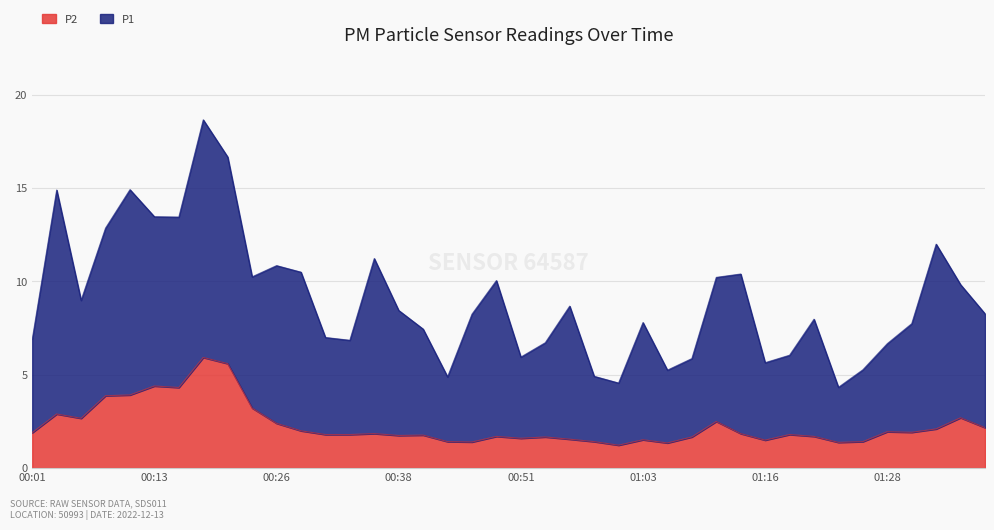

Is it true that the value at 01:38 is 2.2?

True